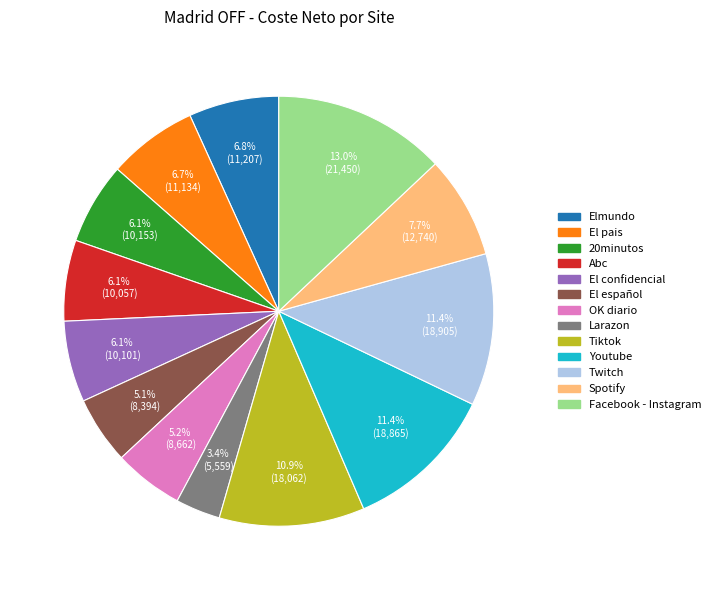

To the nearest percent, what is the difference between the Abc and Larazon slice percentages?

3%